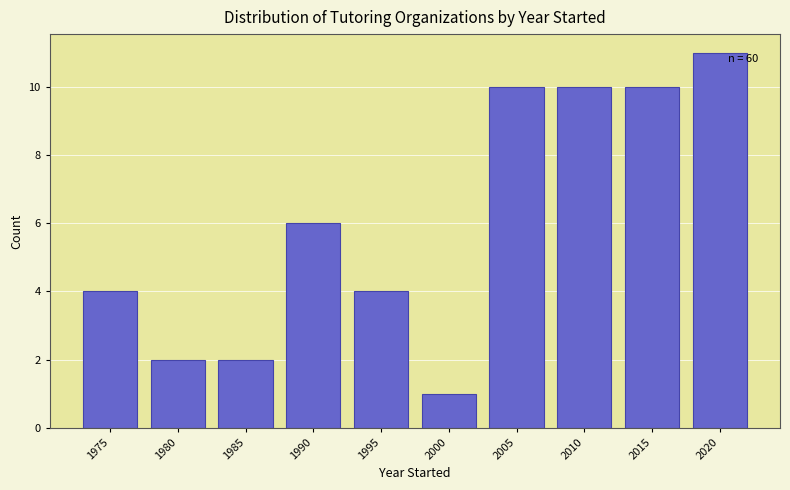

Reading right to left, transcribe all the data shown in this chart.

11	10	10	10	1	4	6	2	2	4